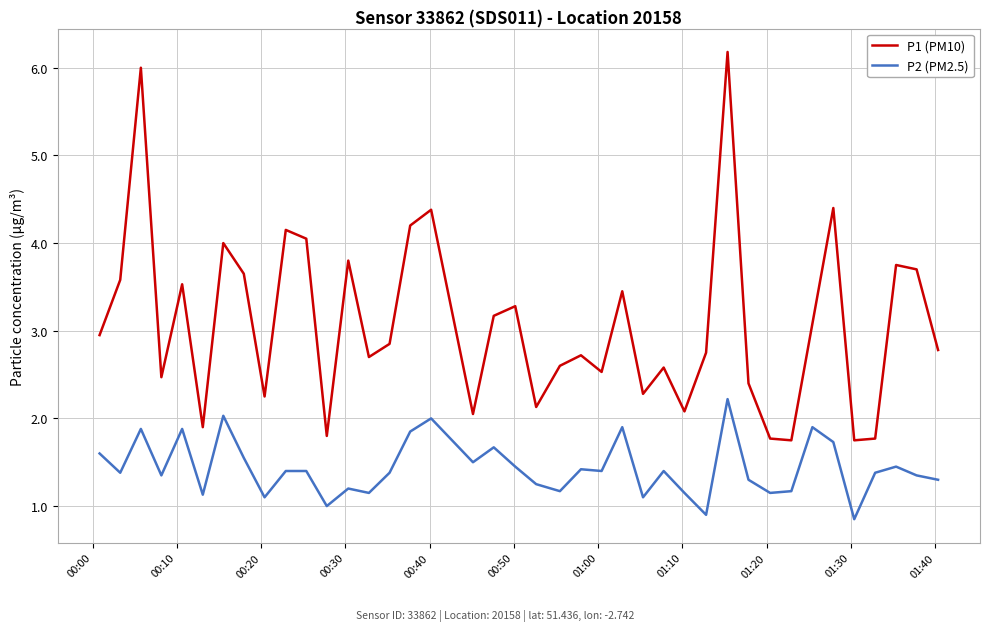

What is the highest value of the P1 (PM10) series?

6.2